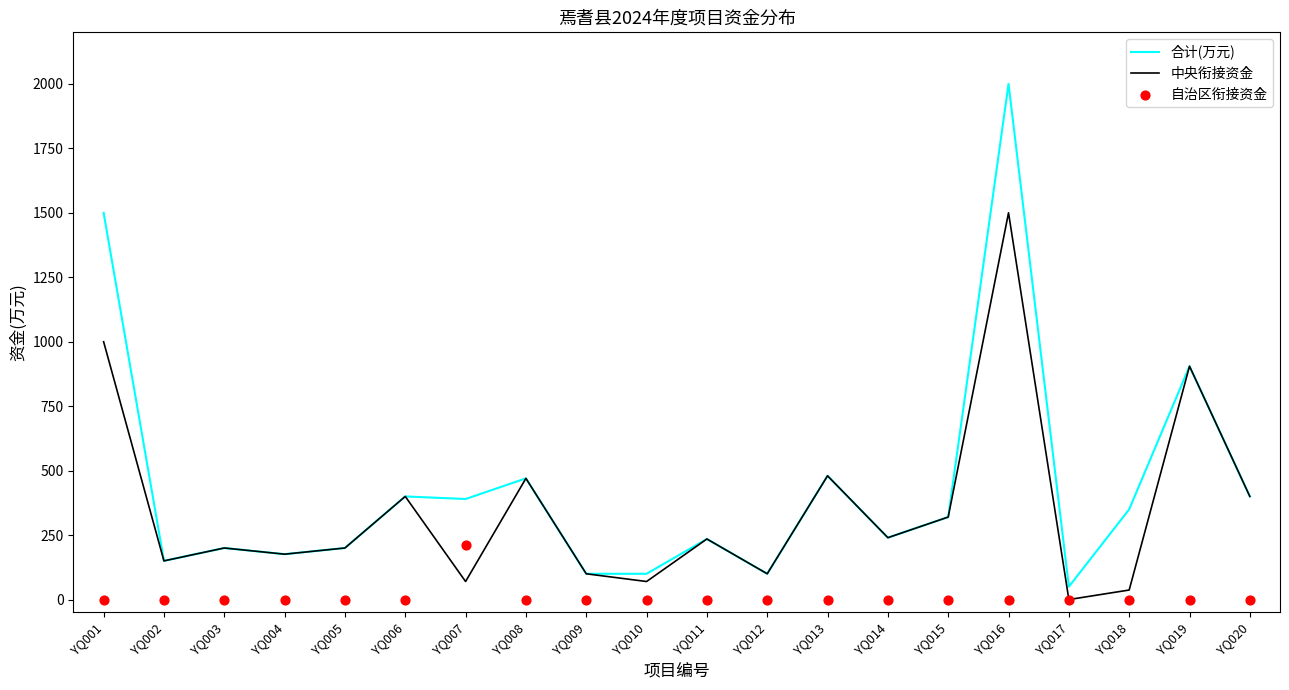

Which series reaches the minimum Y coordinate?

中央衔接资金